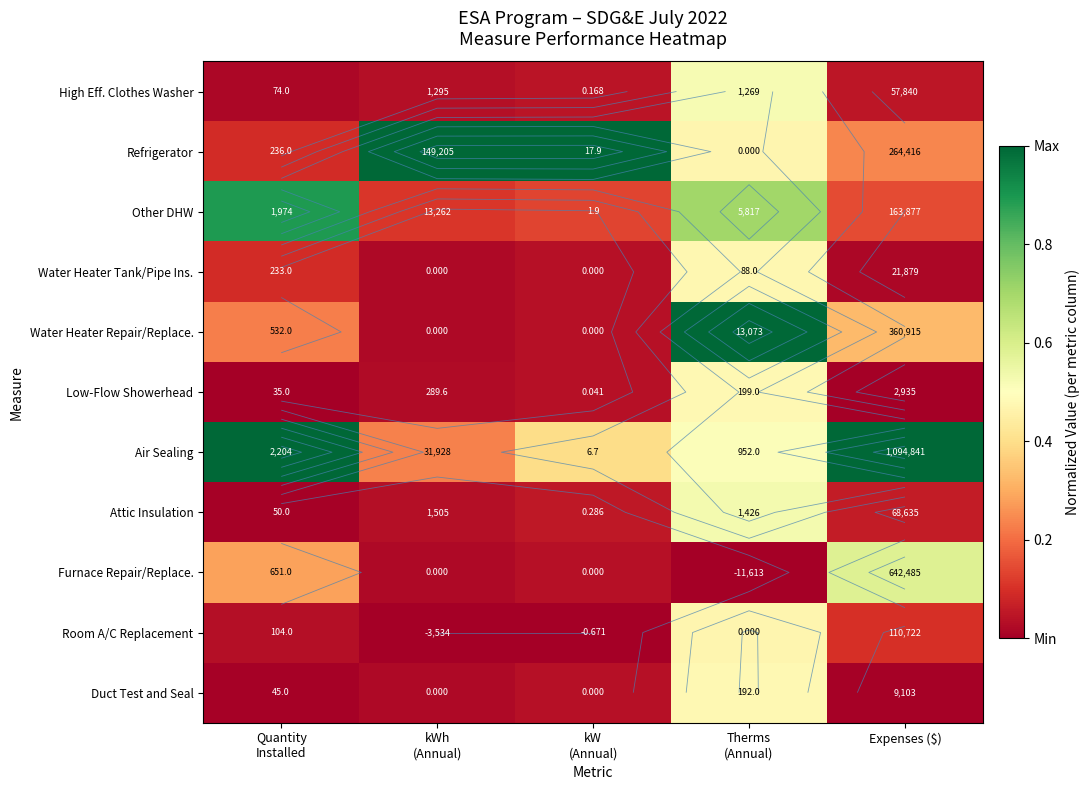

What is the difference between the Water Heater Repair/Replace. values at Therms (Annual) and Expenses ($)?

0.7